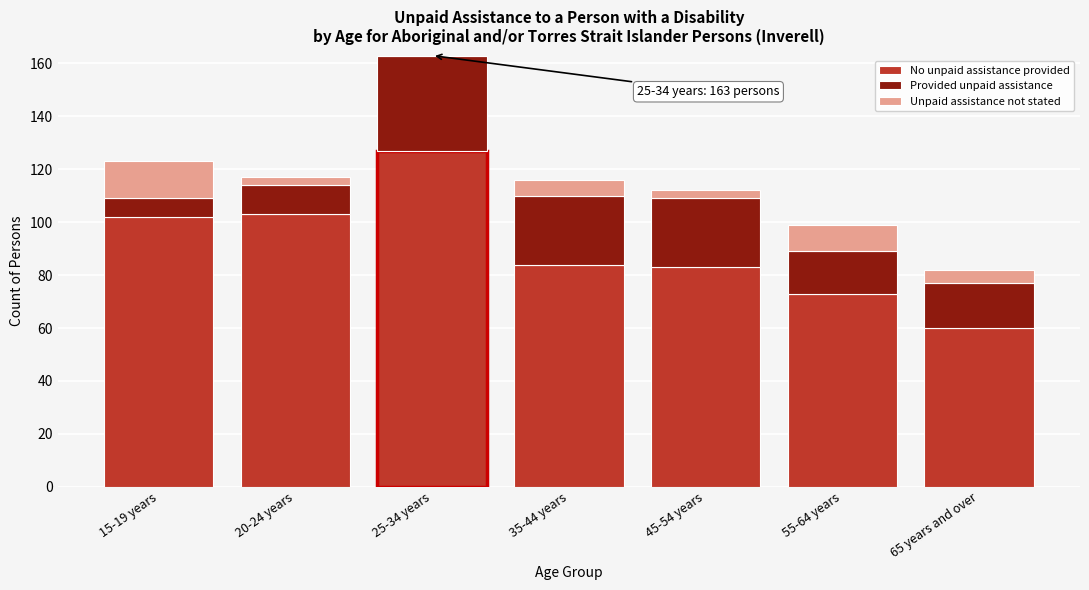

Reading right to left, what are the values for No unpaid assistance provided?

65 years and over=60	55-64 years=73	45-54 years=83	35-44 years=84	25-34 years=127	20-24 years=103	15-19 years=102